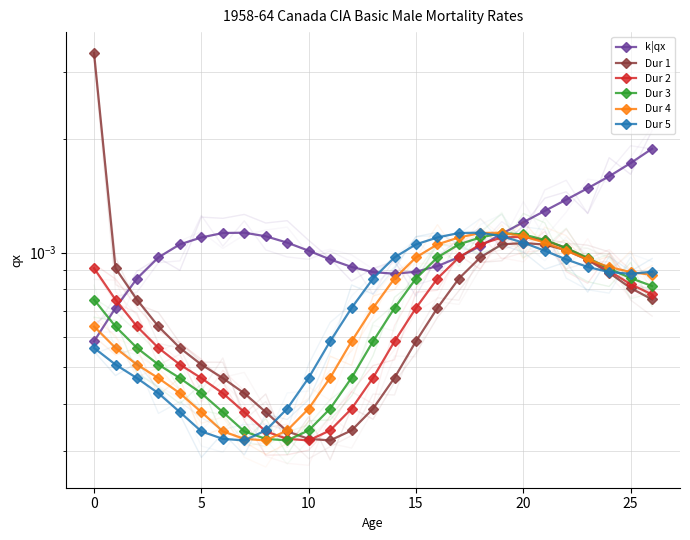

List the series in order of their peak value, lowest first.

Dur 2, Dur 3, Dur 4, Dur 5, k|qx, Dur 1